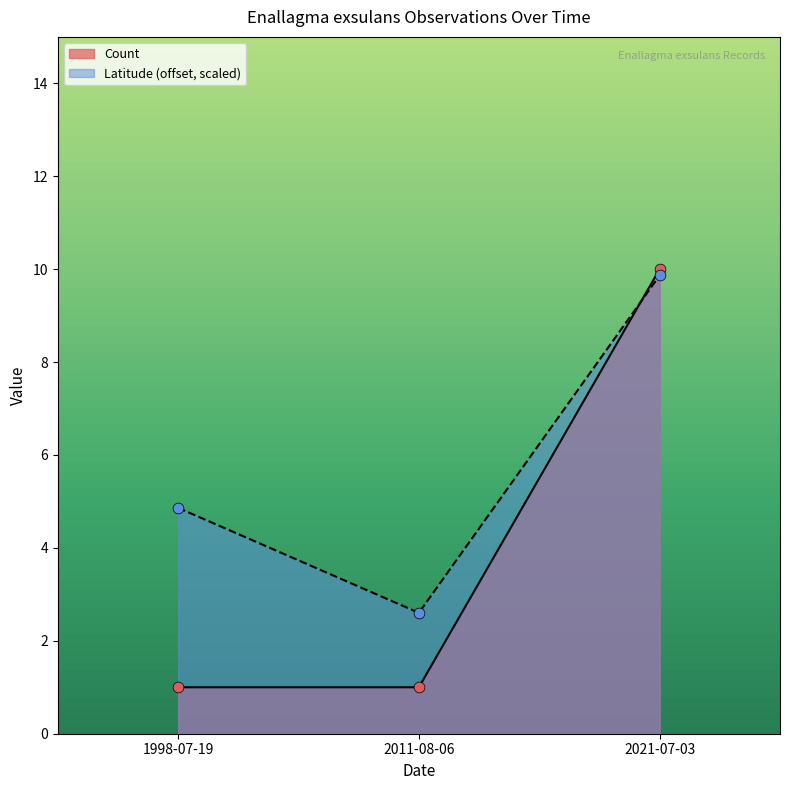

Is the value of Count at 2011-08-06 greater than the value of Latitude at 1998-07-19?

No